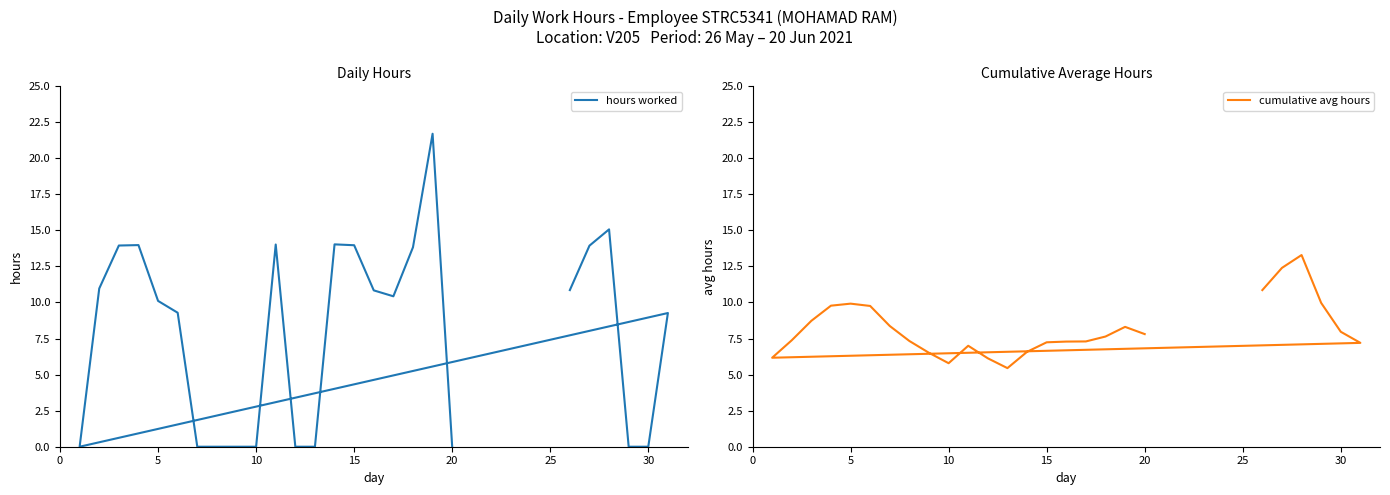

How many lines are shown in the chart?

2